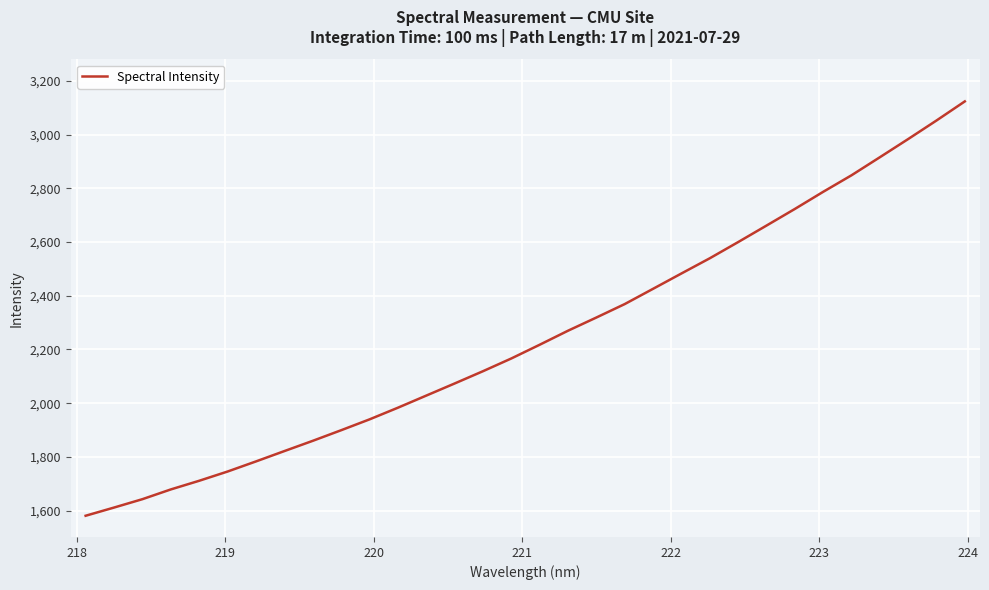

What is the minimum value shown in the chart?

1580.6